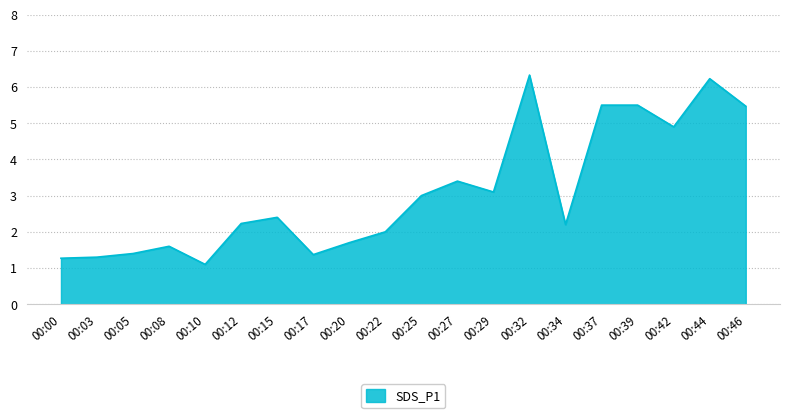

Approximately how many times larger is the value at 00:44 compared to 00:34?

2.8